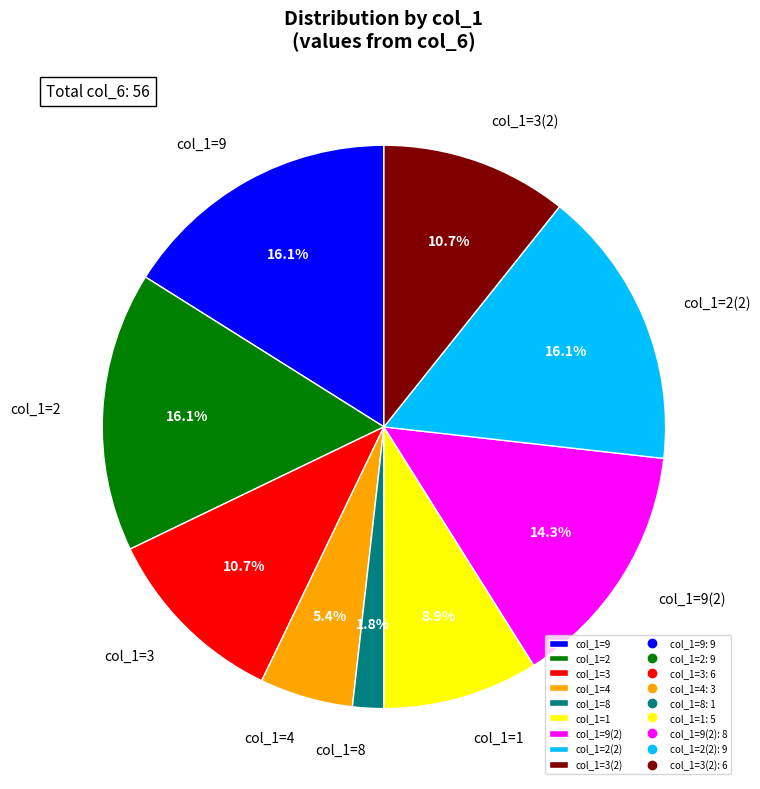

Is col_1=2 the majority of the pie?

No